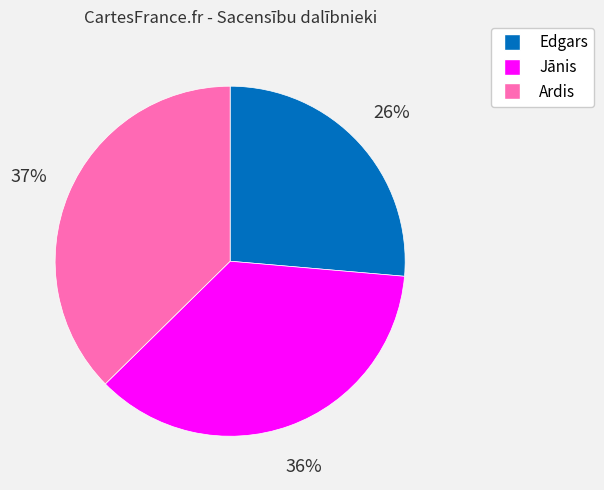

What is the ratio of the value at Jānis to the value at Edgars?

1.4